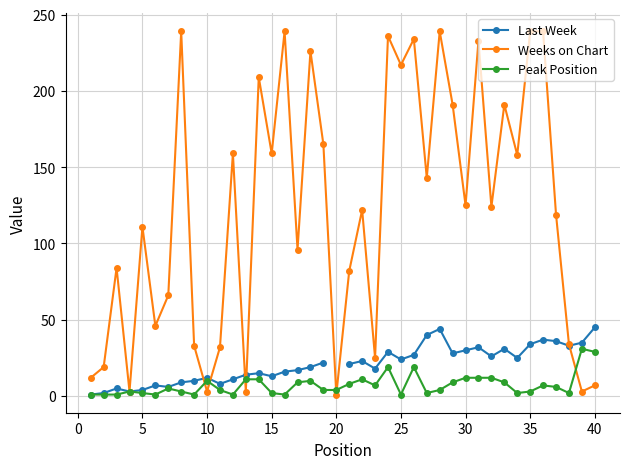

True or false: Peak Position has more than 2 points higher than both neighbors.

True